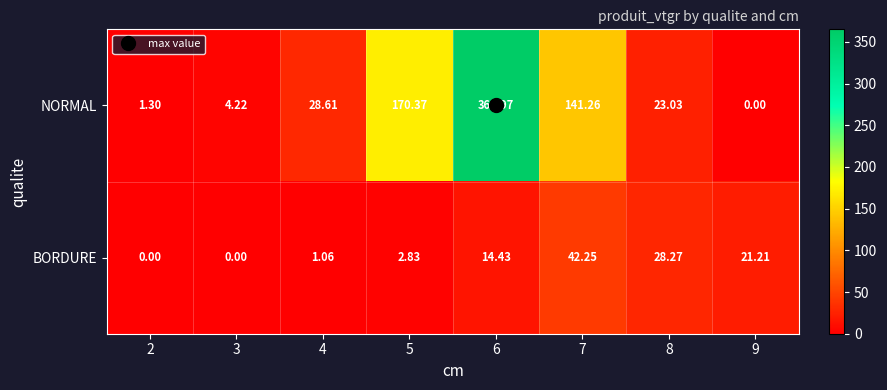

List the series in order of their peak value, highest first.

NORMAL, BORDURE